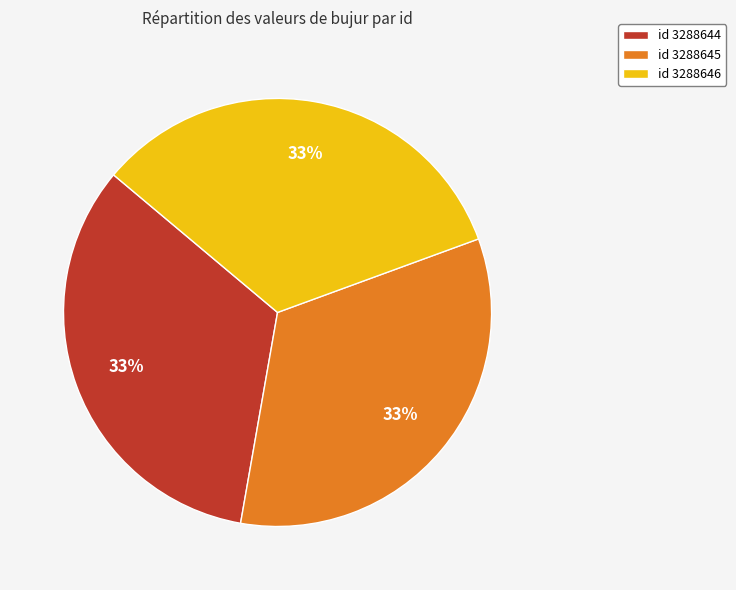

Does any single category account for the majority?

No